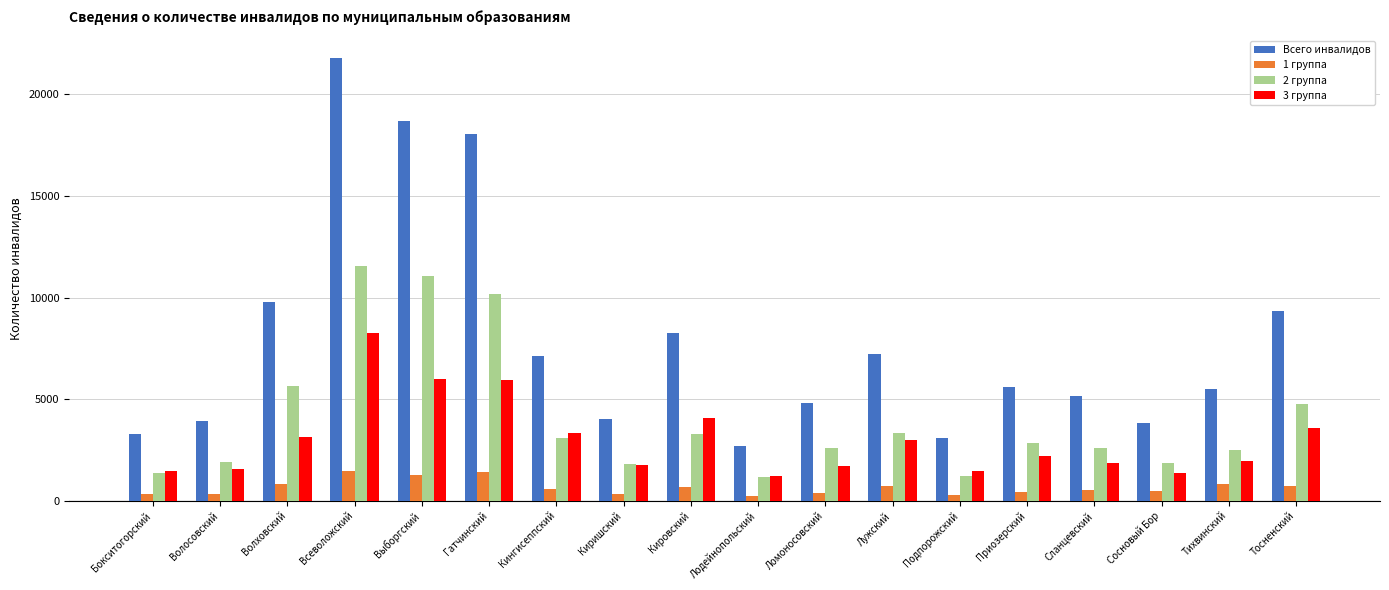

What is the value of the Всего инвалидов bar at the 5th from the left?

18673